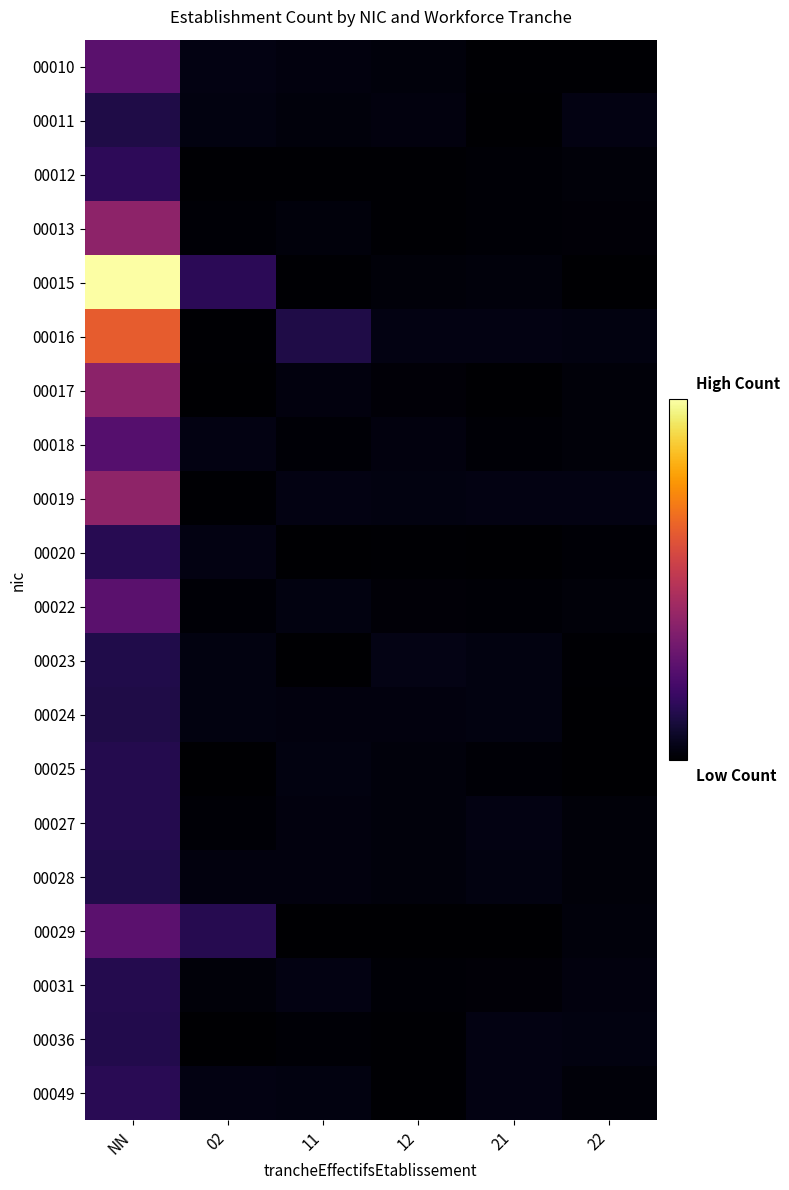

At 22, list the series in order from smallest to largest.

00015, 00025, 00024, 00010, 00023, 00020, 00013, 00027, 00028, 00017, 00018, 00012, 00049, 00022, 00029, 00031, 00036, 00016, 00019, 00011